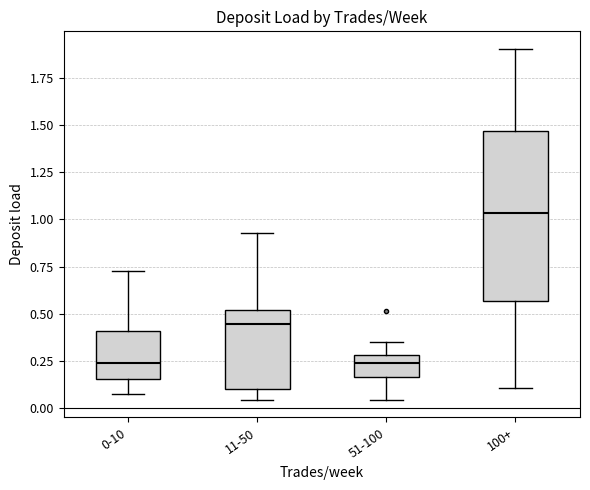

Which box is the tallest, from its lower edge to its upper edge?

100+